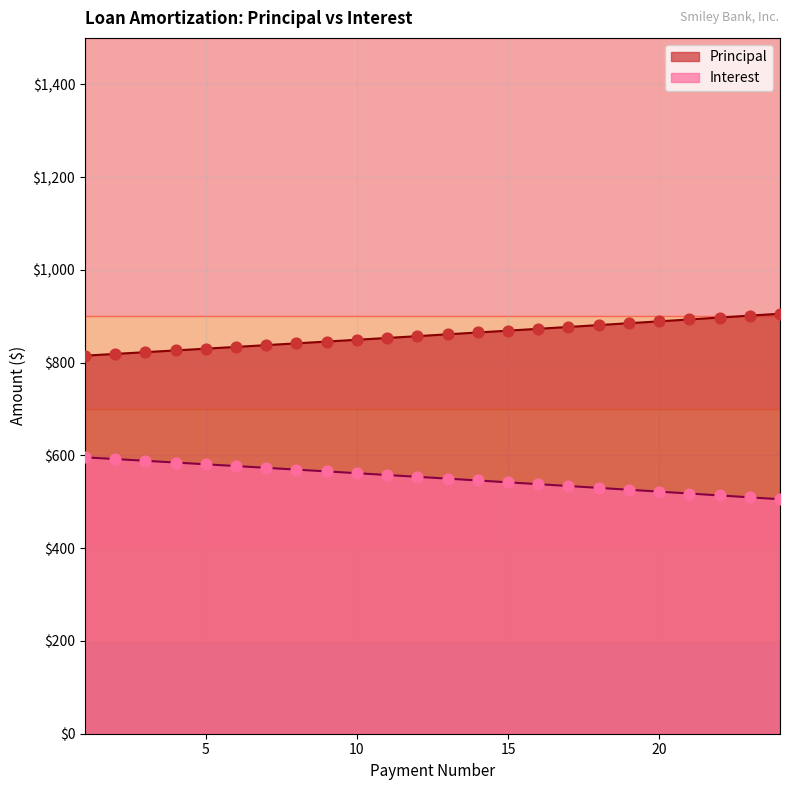

At which category is the sum across all series the highest?

1